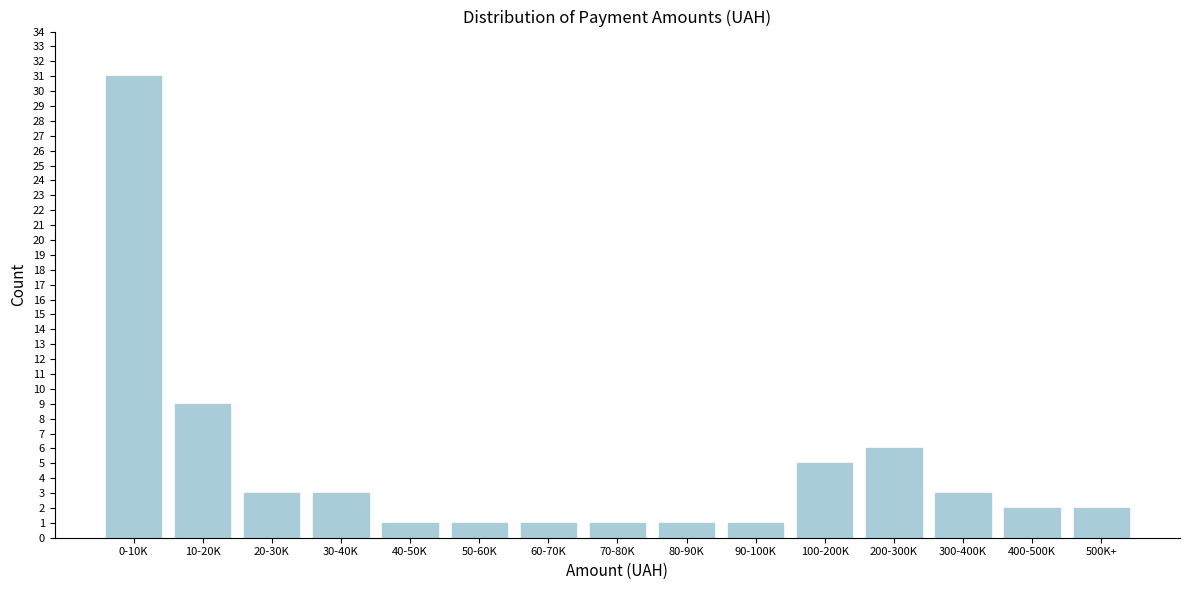

Reading left to right, extract all data points from this chart.

0-10K=31	10-20K=9	20-30K=3	30-40K=3	40-50K=1	50-60K=1	60-70K=1	70-80K=1	80-90K=1	90-100K=1	100-200K=5	200-300K=6	300-400K=3	400-500K=2	500K+=2